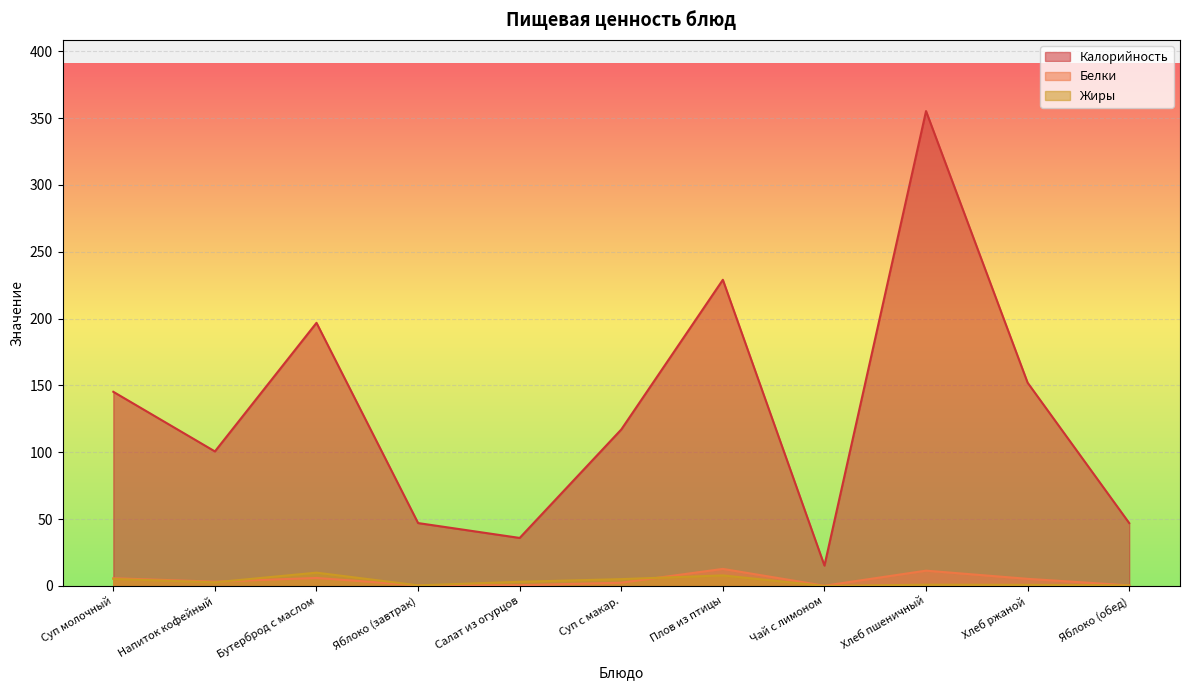

What are all the series names shown in the legend?

Калорийность, Белки, Жиры